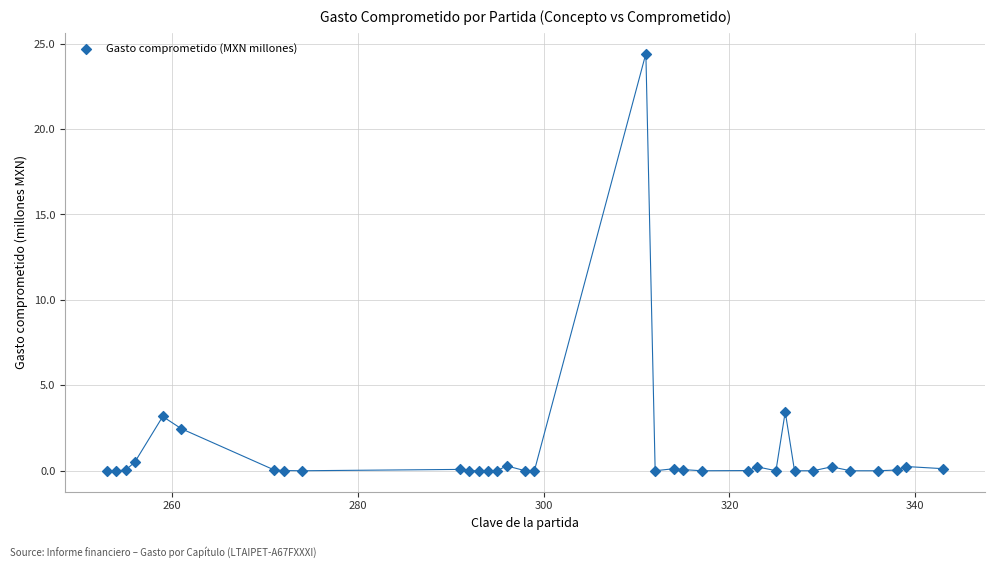

What Y value in the scatter plot is closest to 12?

3.4